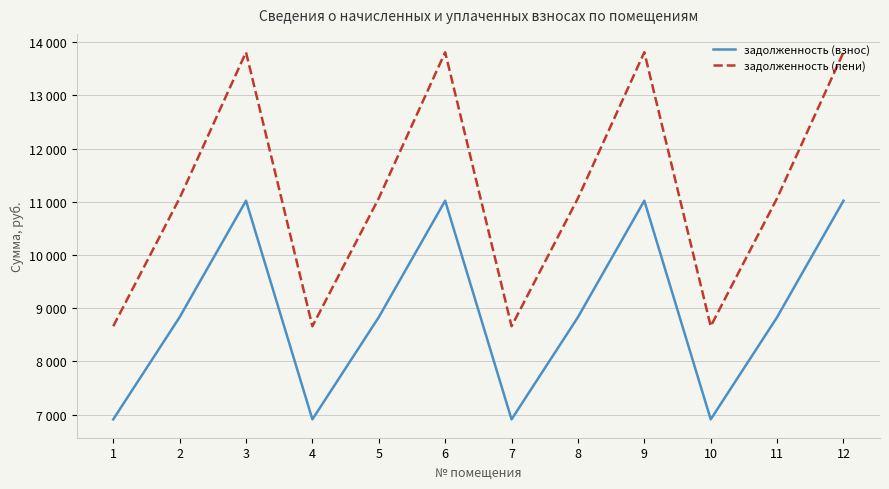

What is the minimum value for задолженность (пени)?

8661.6